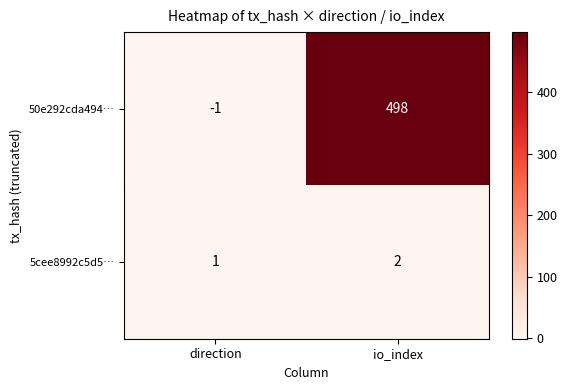

Which series changed the most between direction and io_index?

50e292cda494…